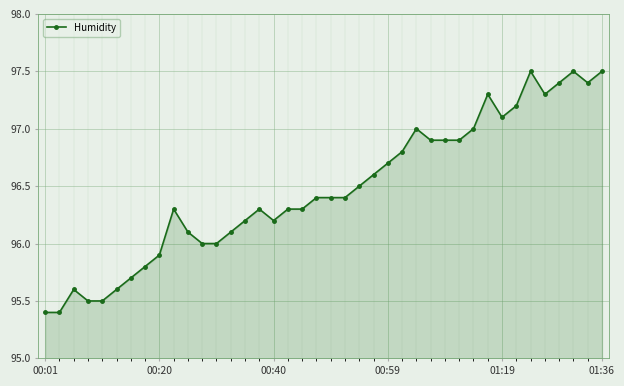

Reading left to right, extract all data points from this chart.

95.4	95.4	95.6	95.5	95.5	95.6	95.7	95.8	95.9	96.3	96.1	96.0	96.0	96.1	96.2	96.3	96.2	96.3	96.3	96.4	96.4	96.4	96.5	96.6	96.7	96.8	97.0	96.9	96.9	96.9	97.0	97.3	97.1	97.2	97.5	97.3	97.4	97.5	97.4	97.5